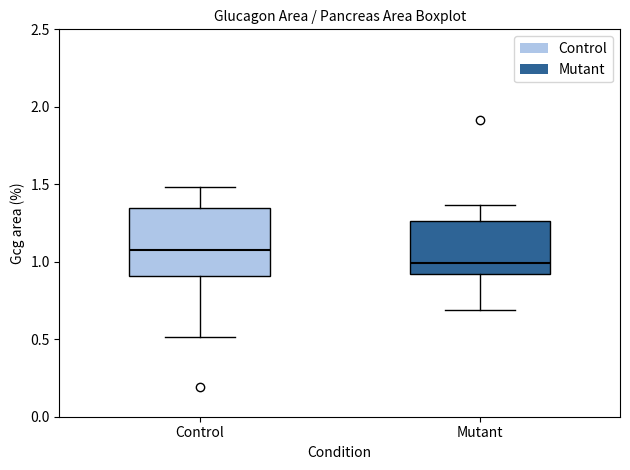

Reading left to right, transcribe this box plot: for each box, give where its median line is, the range the box spans, and where its two whiskers end, as read against the y-axis. The values are not printed on the chart, so give them approximately, as read against the axis.

Control: median 1.05, box 0.90 to 1.35, whiskers 0.50 to 1.50
Mutant: median 1.00, box 0.90 to 1.25, whiskers 0.70 to 1.35